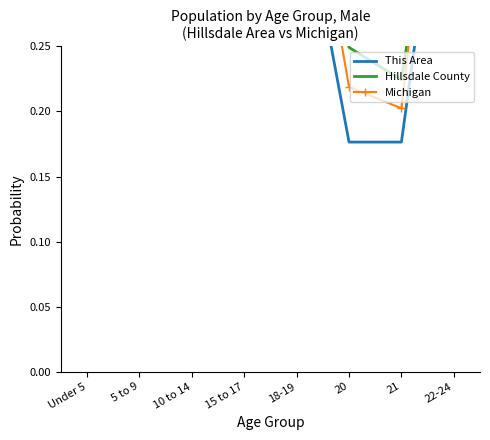

Which has a higher value, 22-24 or 21?

22-24